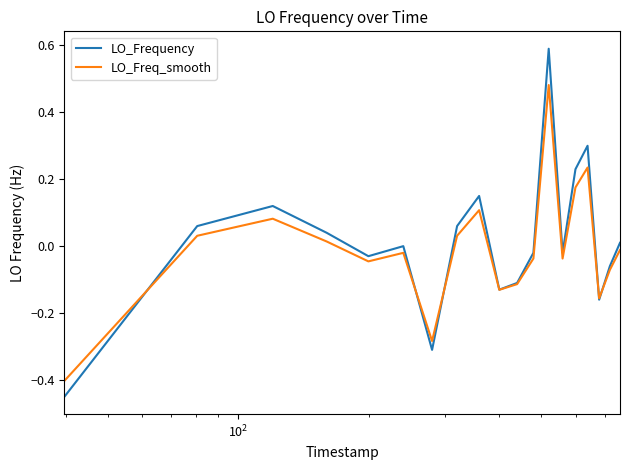

Rank the series by their maximum value, from highest to lowest.

LO_Frequency, LO_Freq_smooth